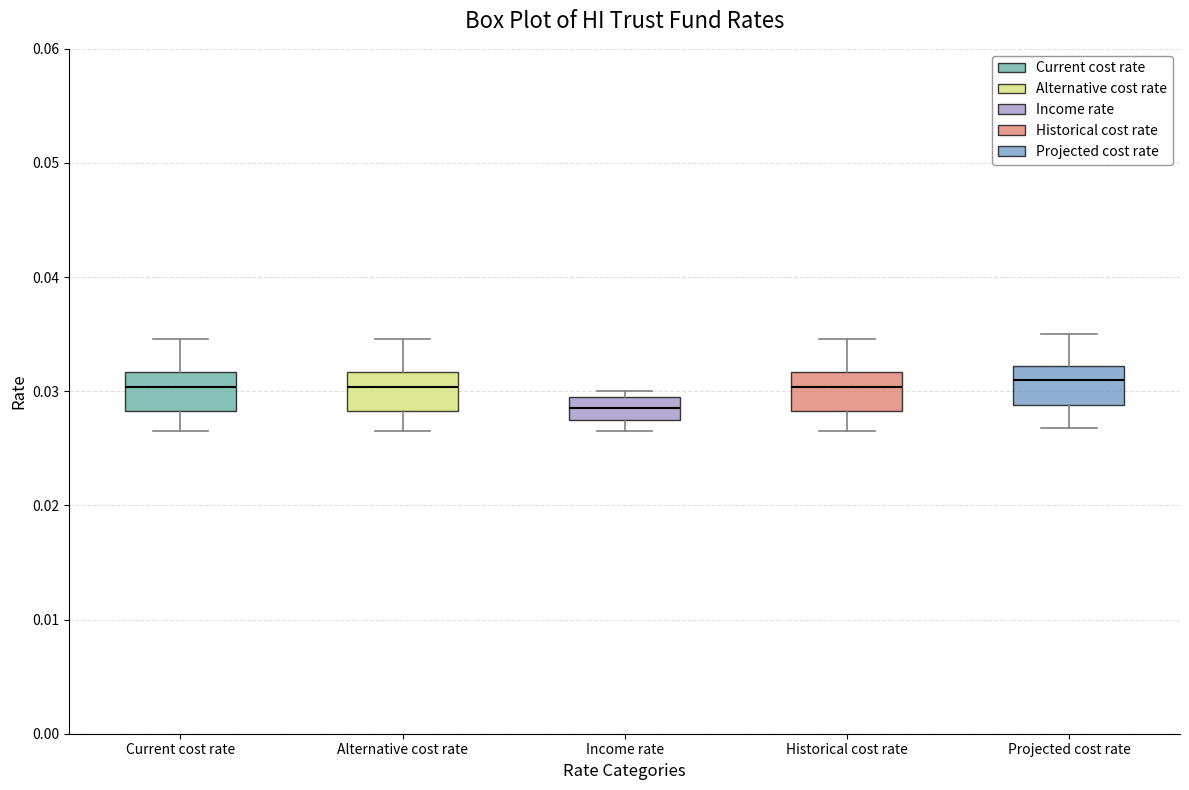

Where is the lower edge of the box for Projected cost rate on the y-axis? The values are not printed on the chart, so give them approximately, as read against the axis.

0.029